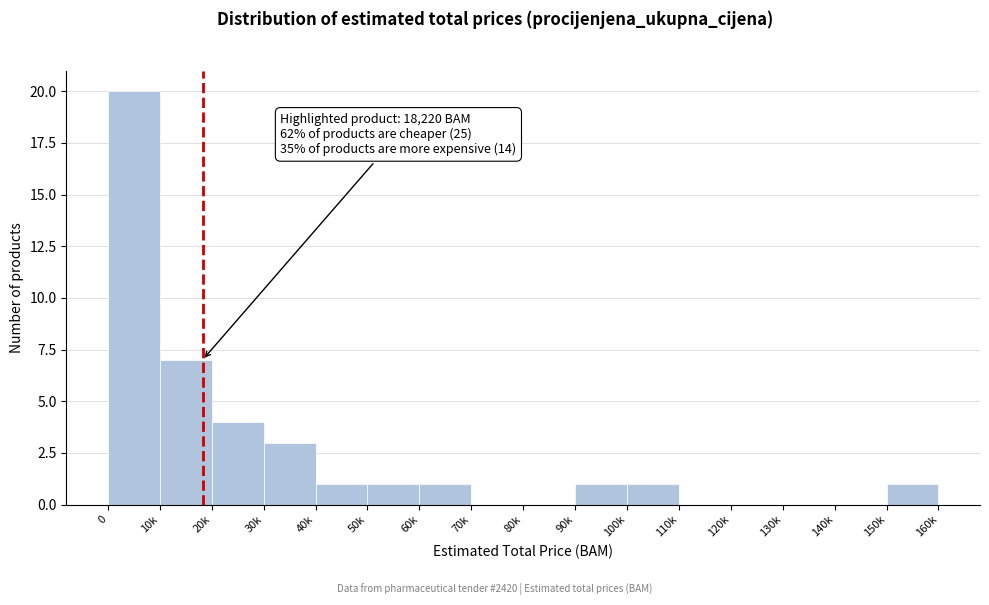

Reading left to right, transcribe all the data shown in this chart.

0=20	10k=7	20k=4	30k=3	40k=1	50k=1	60k=1	70k=0	80k=0	90k=1	100k=1	110k=0	120k=0	130k=0	140k=0	150k=1